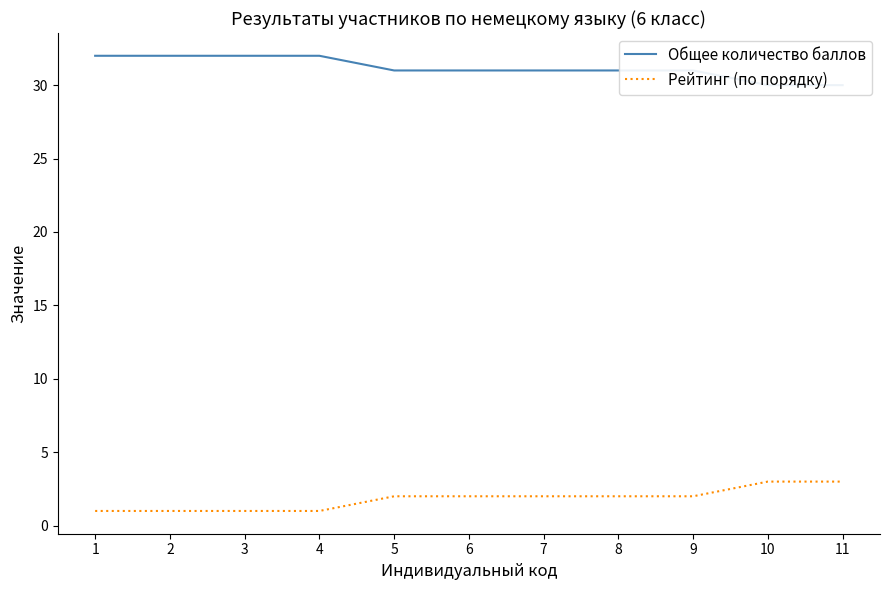

At which label does Общее количество баллов reach its minimum?

10